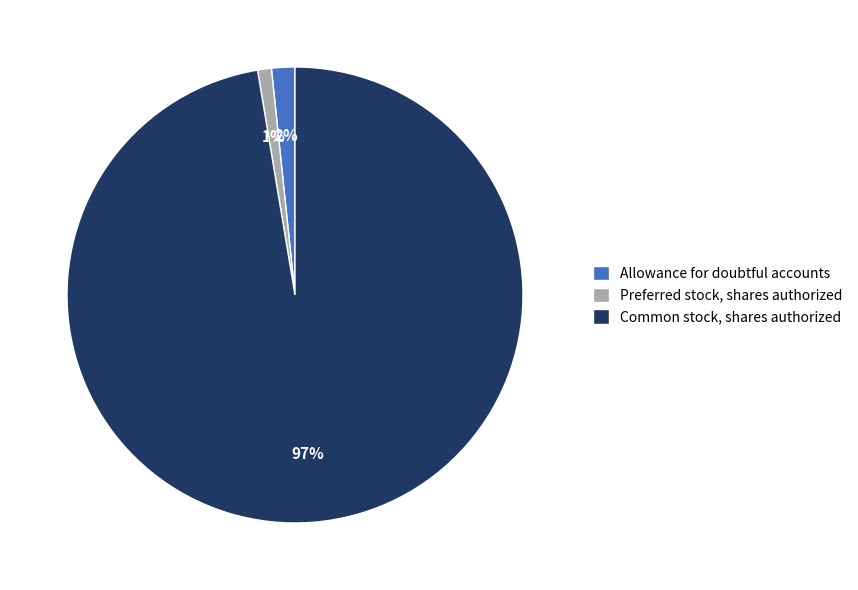

To the nearest percent, what is the average slice percentage?

33%